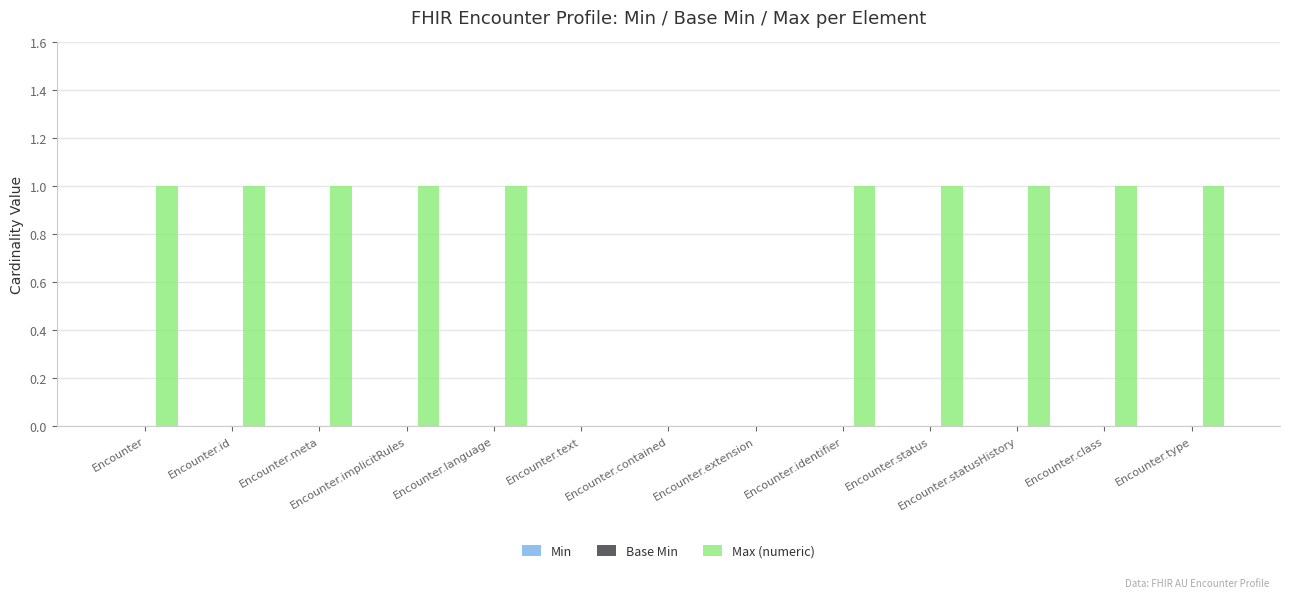

How many data points does each series have?

13